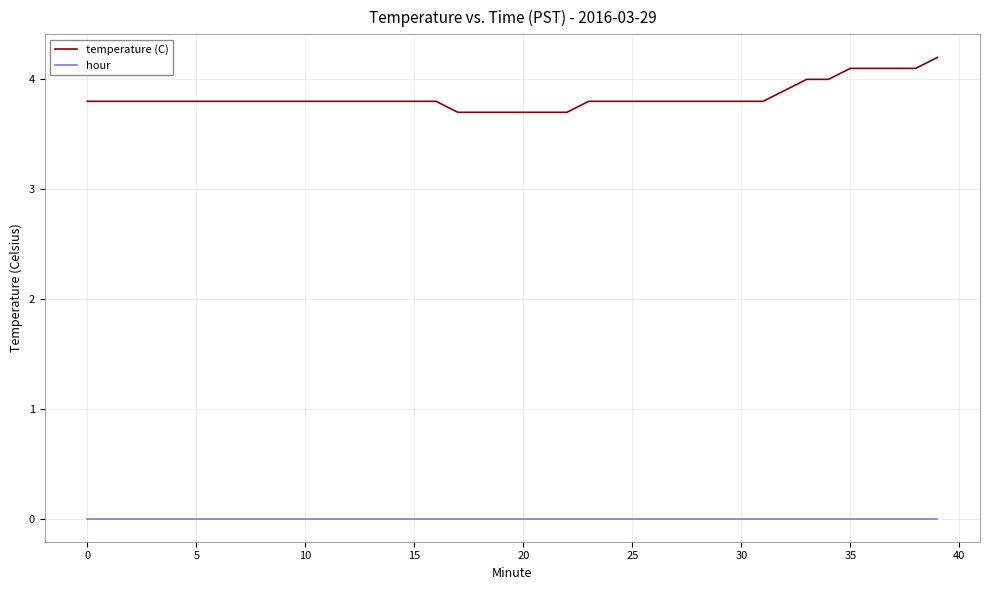

Rank the series by their maximum value, from lowest to highest.

hour, temperature (C)